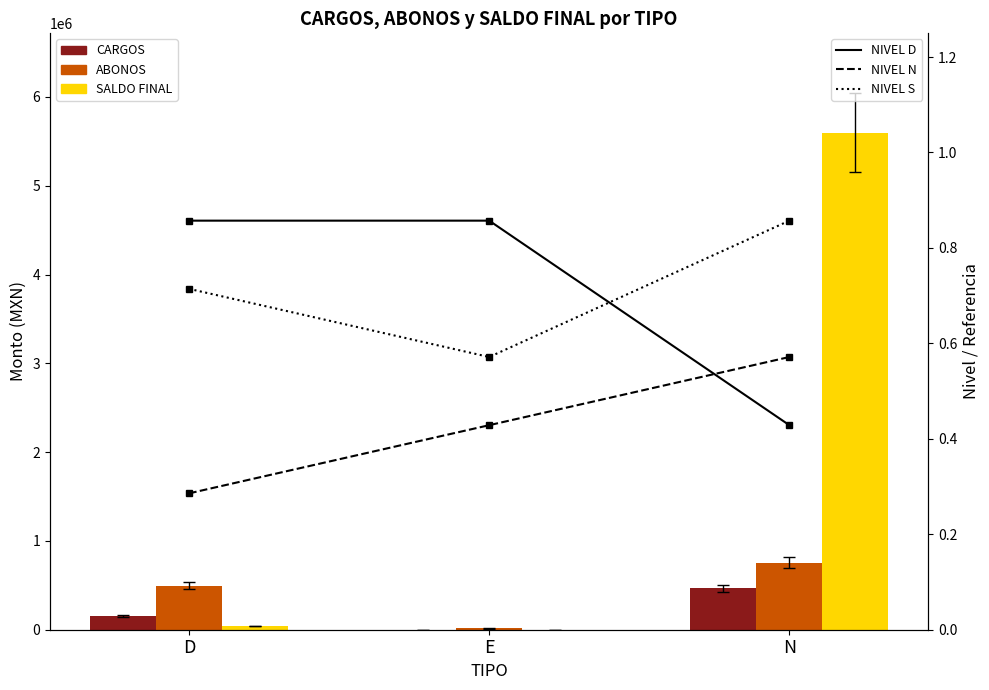

What is the average value of the ABONOS series?

421803.4